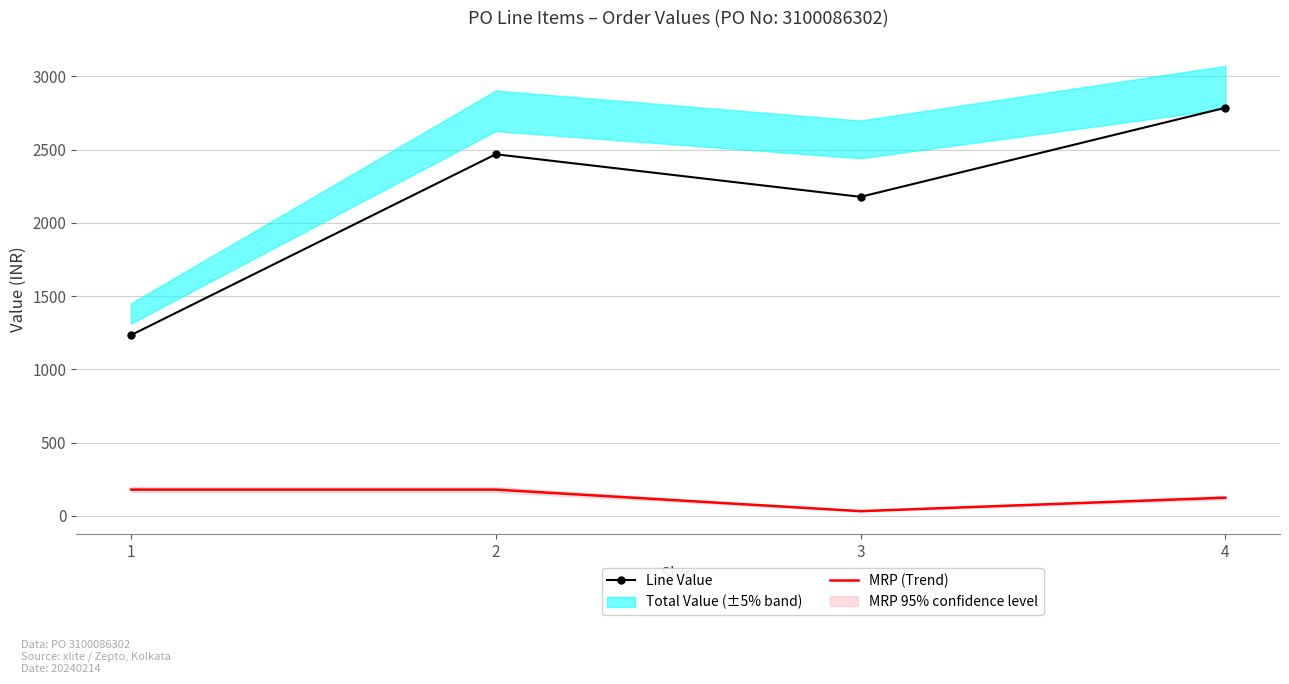

What is the sum of the Line Value values at 3 and 4?

4963.8